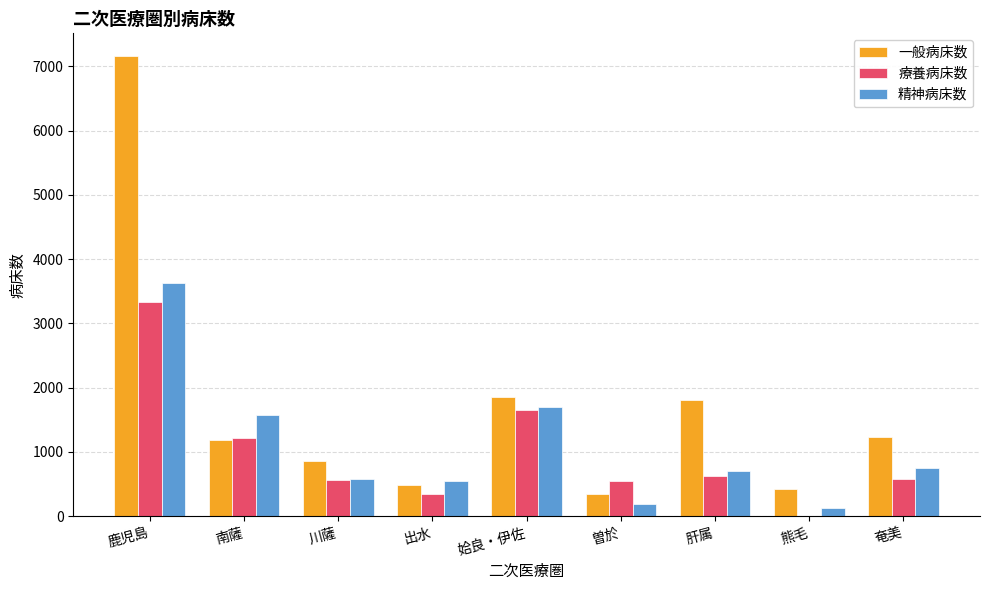

The 一般病床数 series shows 1238 at 奄美. True or false?

True